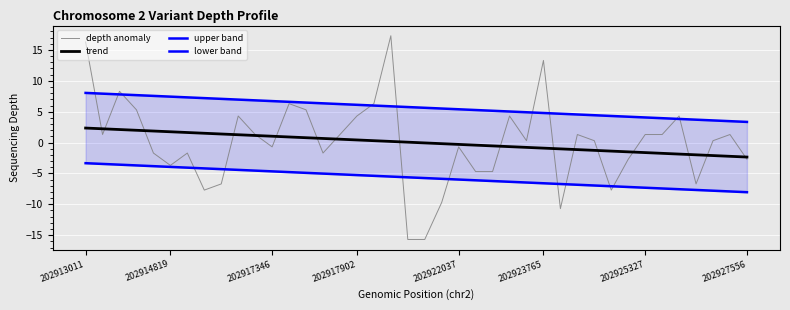

What are all the series names shown in the legend?

depth anomaly, trend, upper band, lower band